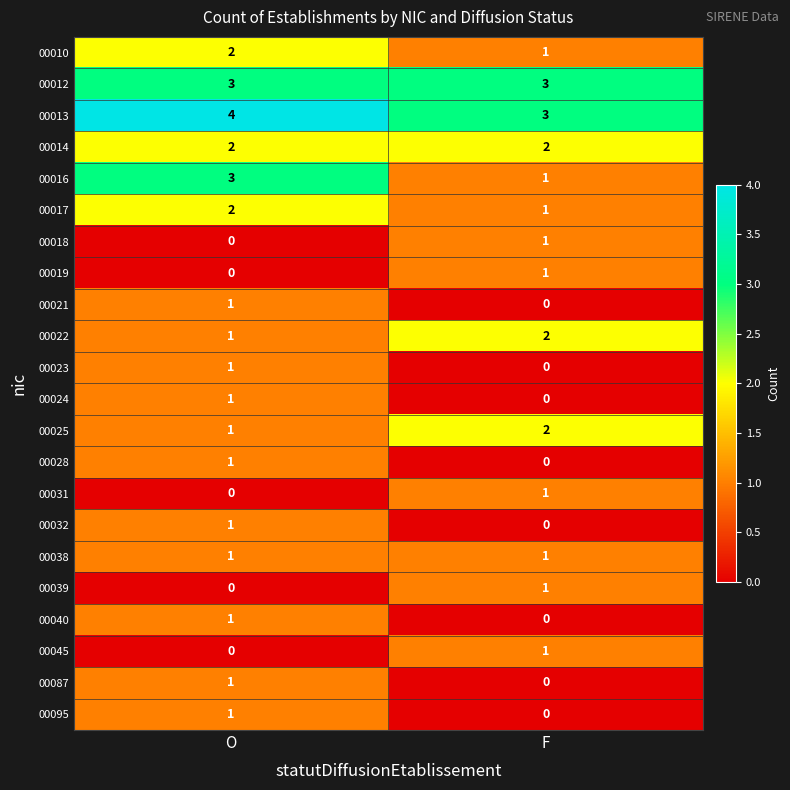

What is the difference between the highest and lowest values at O?

4